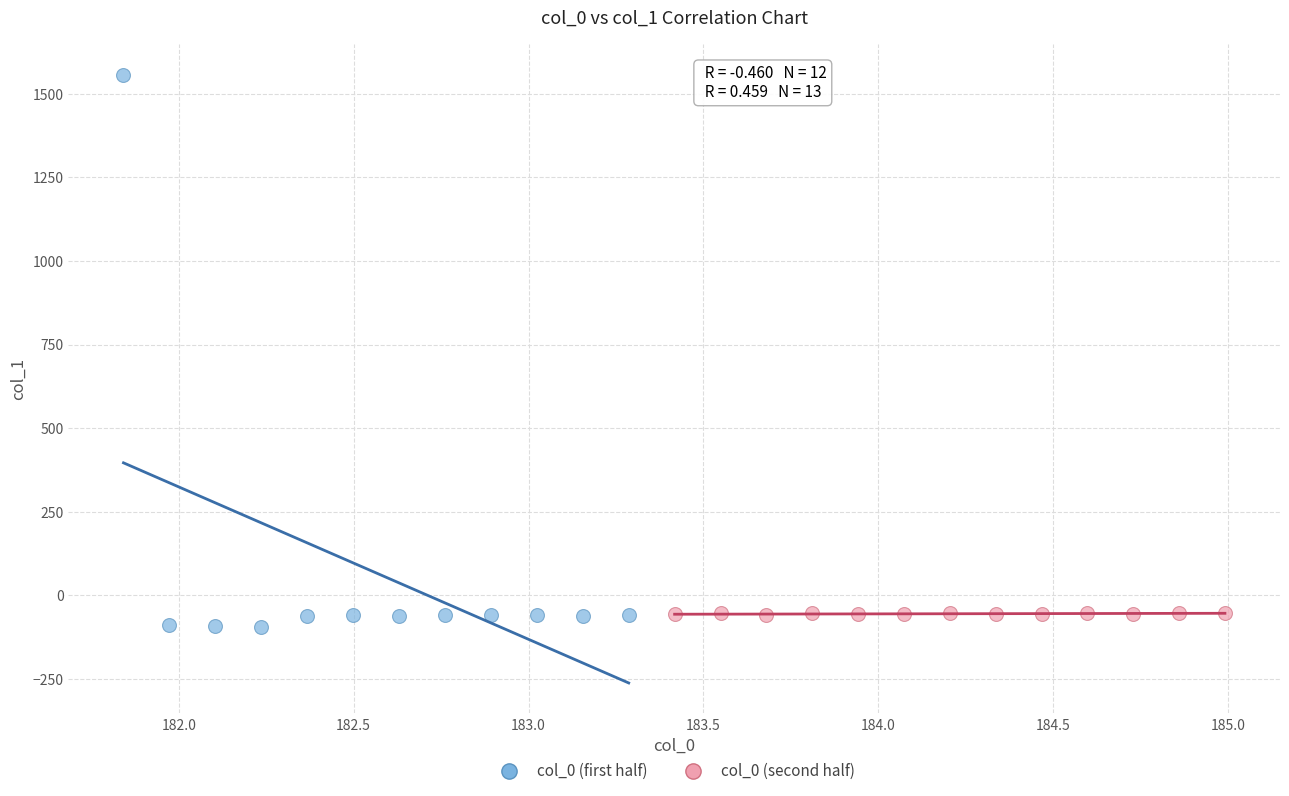

Which series contains the highest Y value?

col_0 (first half)